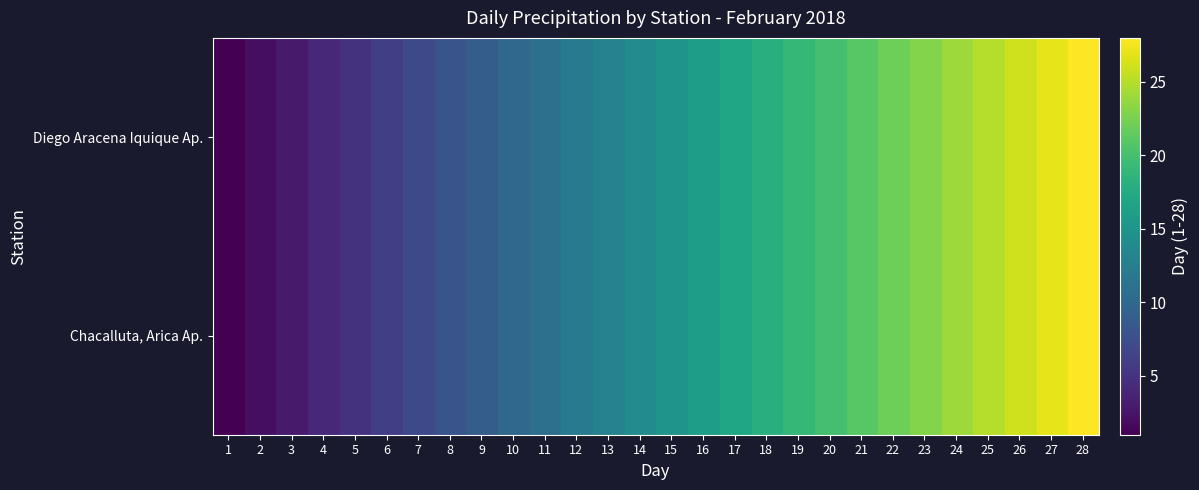

What is the total value across all series at 11?

22